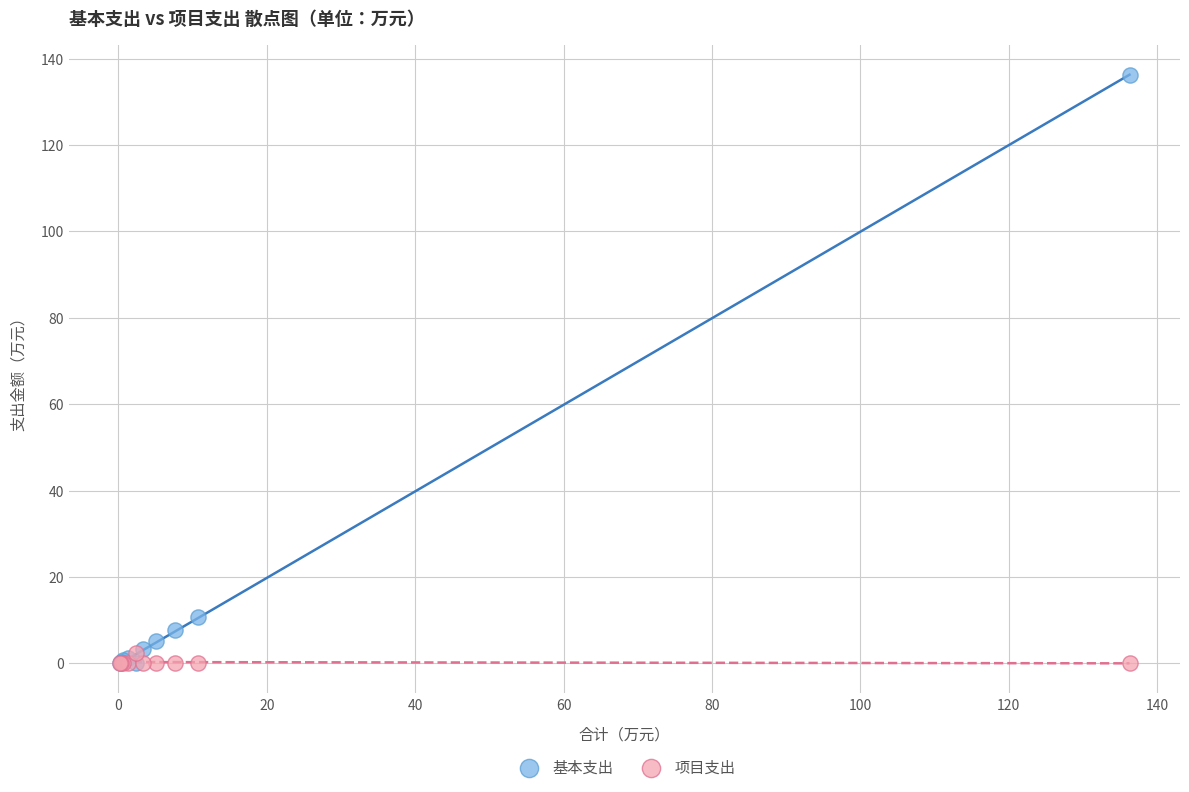

In the 基本支出 series, what Y value is closest to 68?

10.8